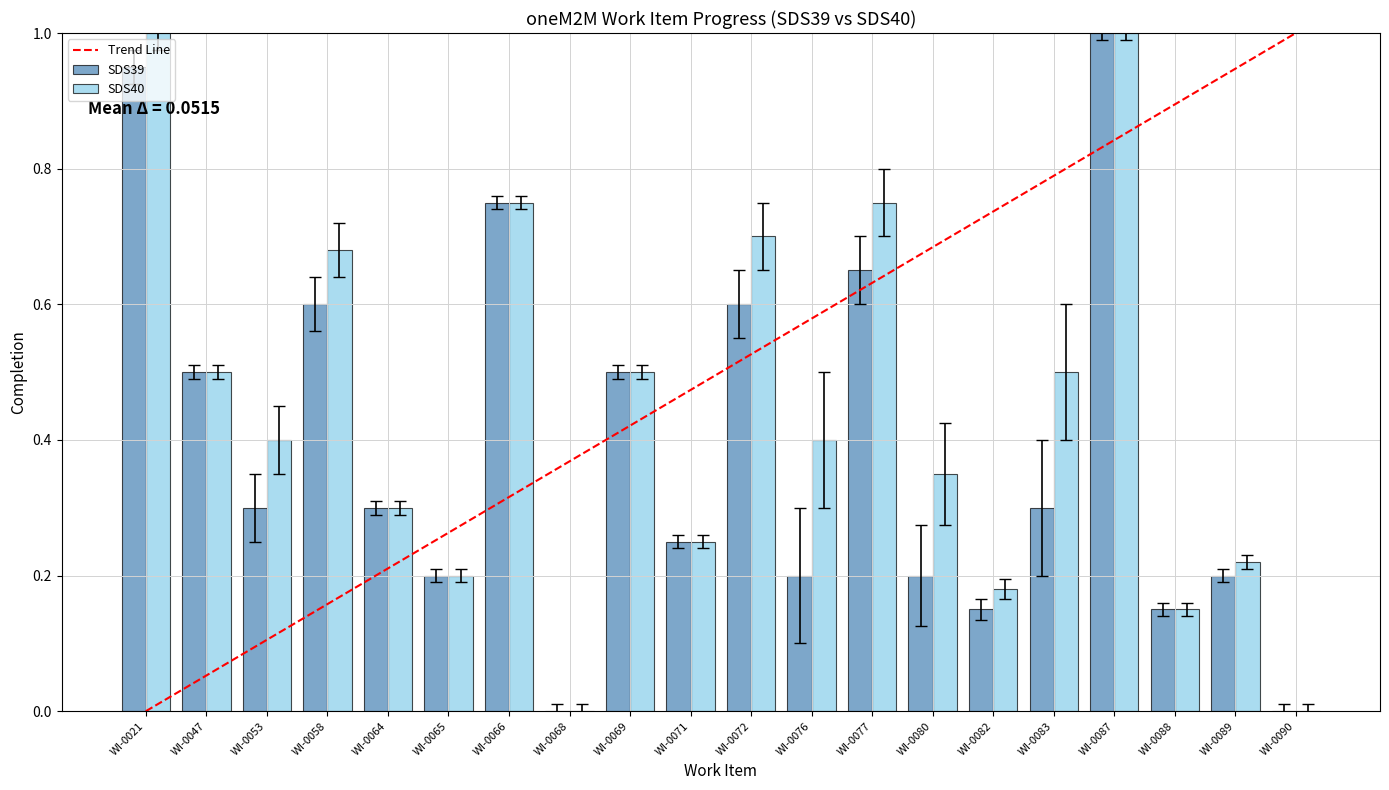

How many data points does each series have?

20